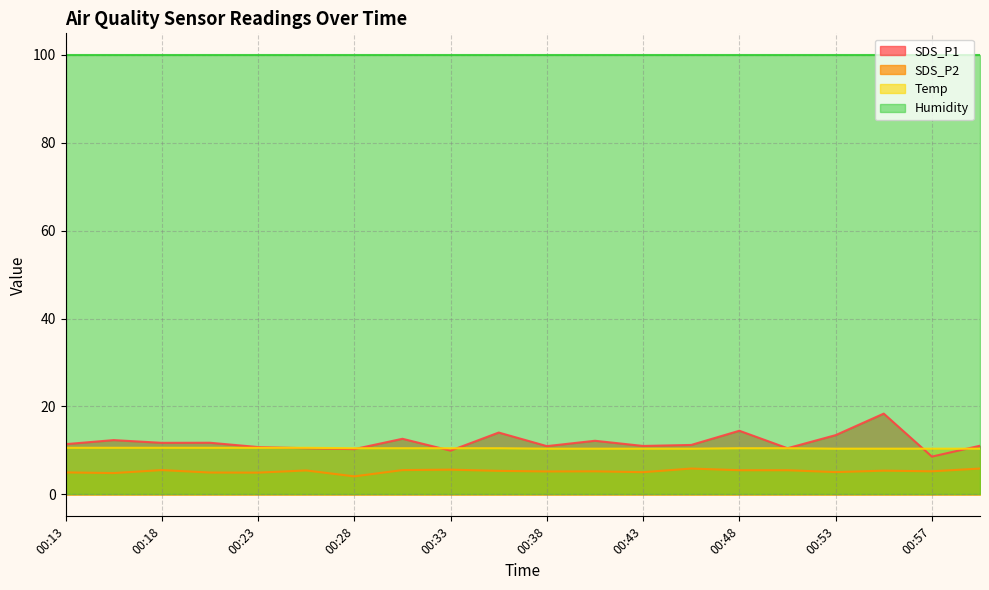

What is the minimum value shown in the chart?

4.1